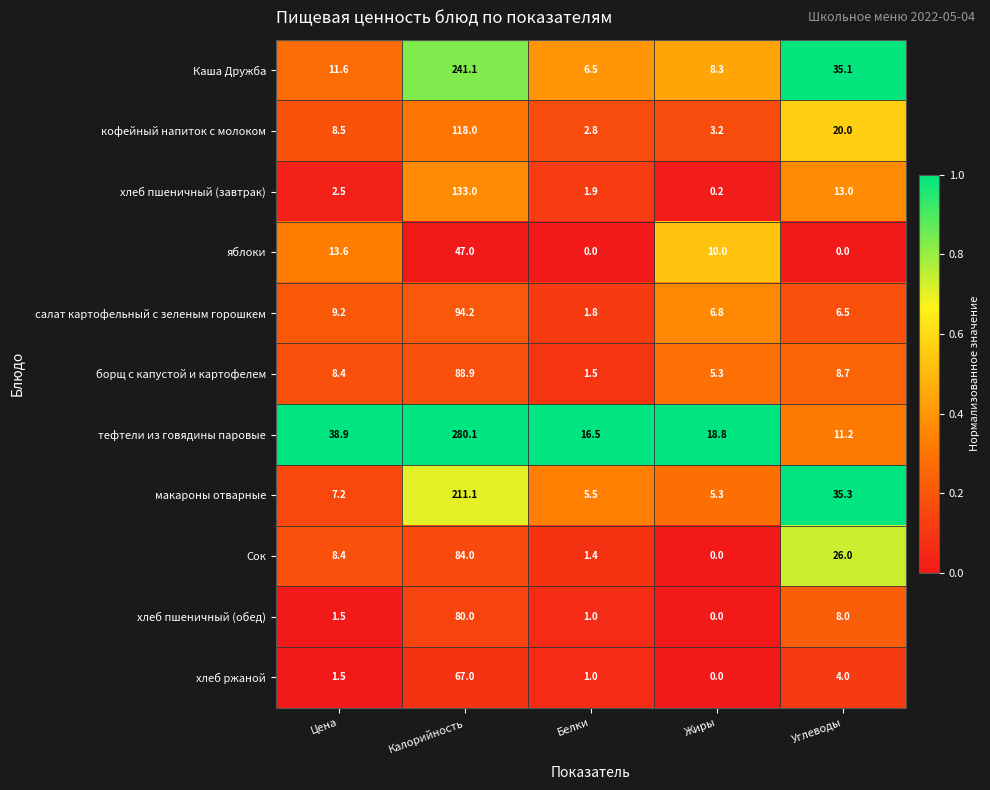

Is it true that борщ с капустой и картофелем equals 1.5 at Белки?

True